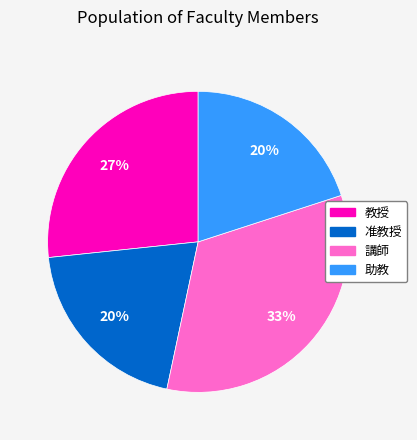

Which has a higher value, 講師 or 助教?

講師